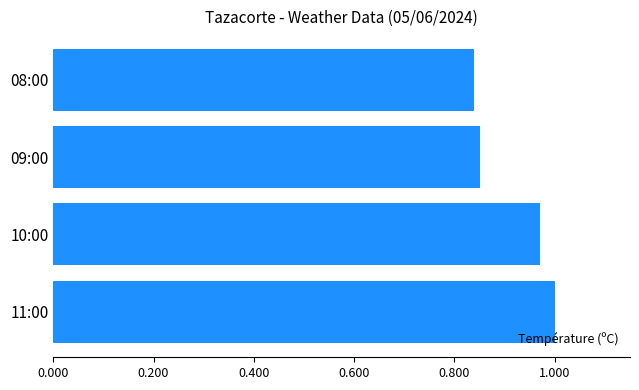

What is the difference between the maximum and second lowest values?

0.1